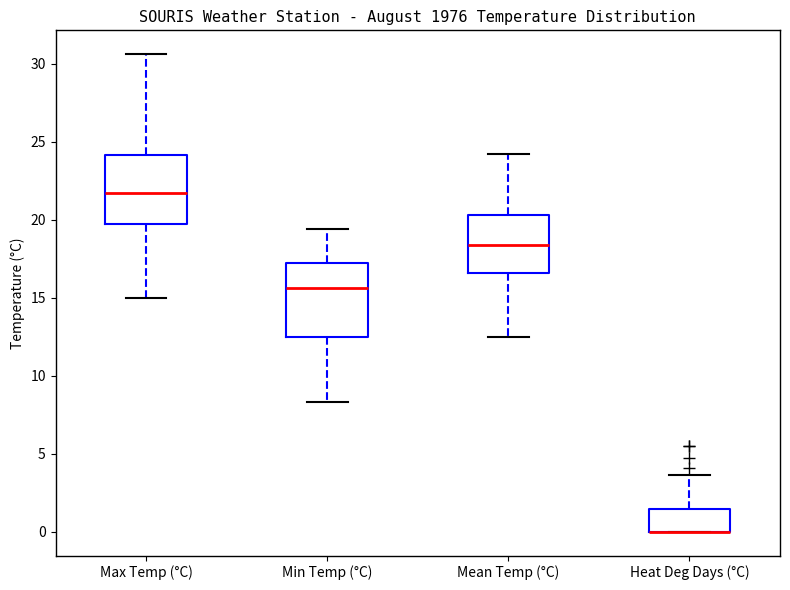

Reading left to right, read every box against the y-axis: the position of its median line, the range the box covers, and the ends of its whiskers. The values are not printed on the chart, so give them approximately, as read against the axis.

Max Temp (°C): median 21.5, box 19.5 to 24.0, whiskers 15.0 to 30.5
Min Temp (°C): median 15.5, box 12.5 to 17.5, whiskers 8.5 to 19.5
Mean Temp (°C): median 18.5, box 16.5 to 20.5, whiskers 12.5 to 24.0
Heat Deg Days (°C): median 0.0 (drawn on the box's lower edge), box 0.0 to 1.5, whiskers 0.0 to 3.5